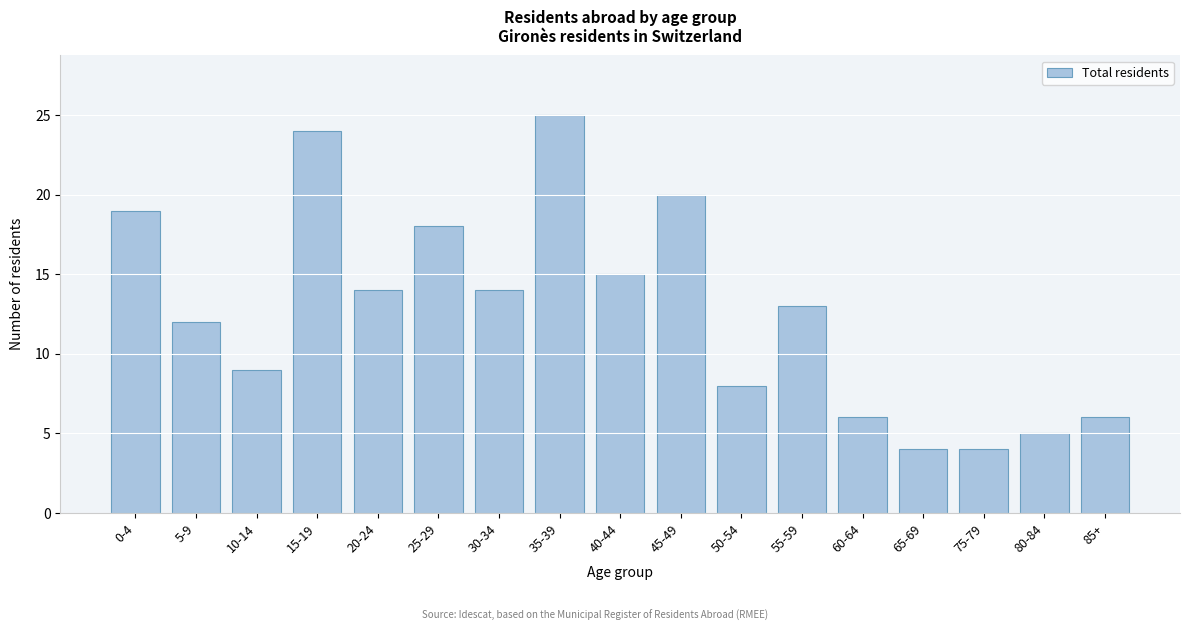

Reading right to left, list all the values displayed in this chart.

6	5	4	4	6	13	8	20	15	25	14	18	14	24	9	12	19